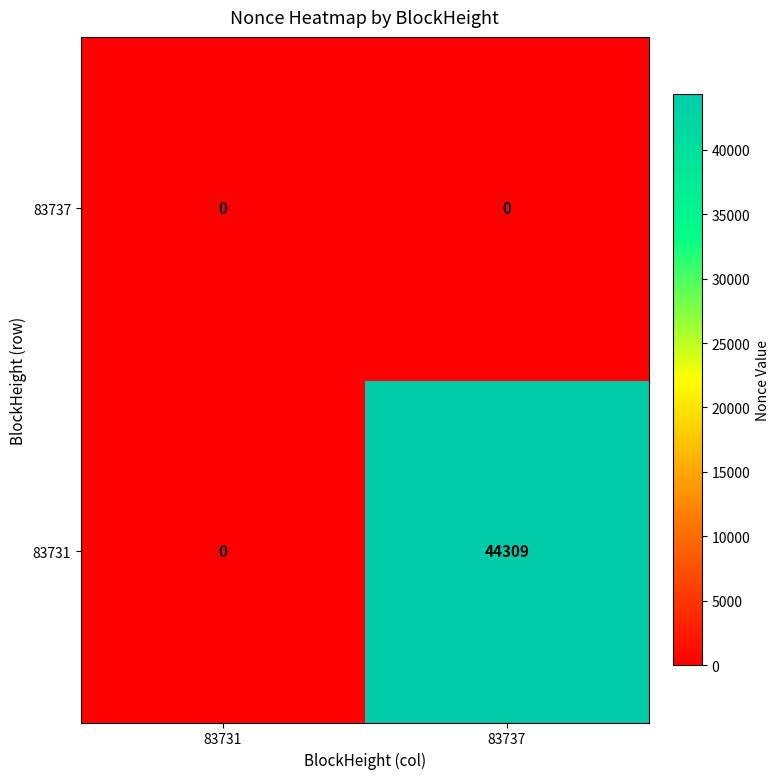

Which series has the largest total across all categories?

83731